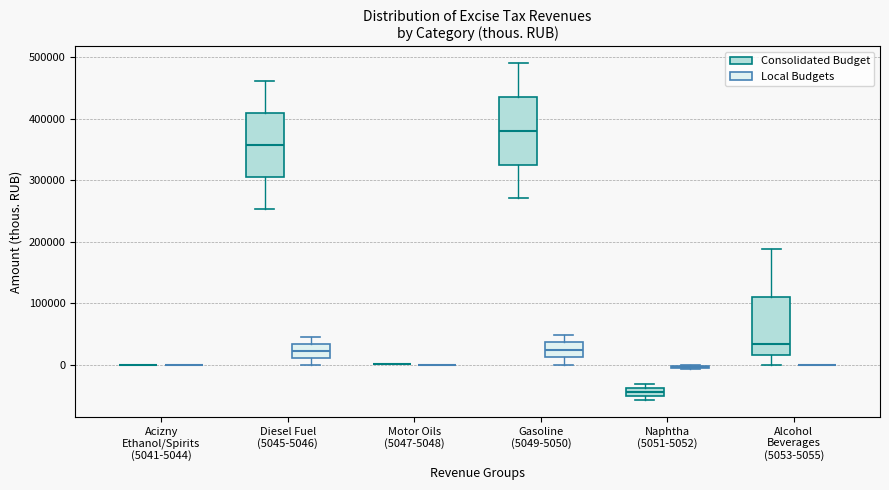

Where does the median line of the box for Alcohol Beverages (5053-5055) (Consolidated Budget) sit on the y-axis? The values are not printed on the chart, so give them approximately, as read against the axis.

30000